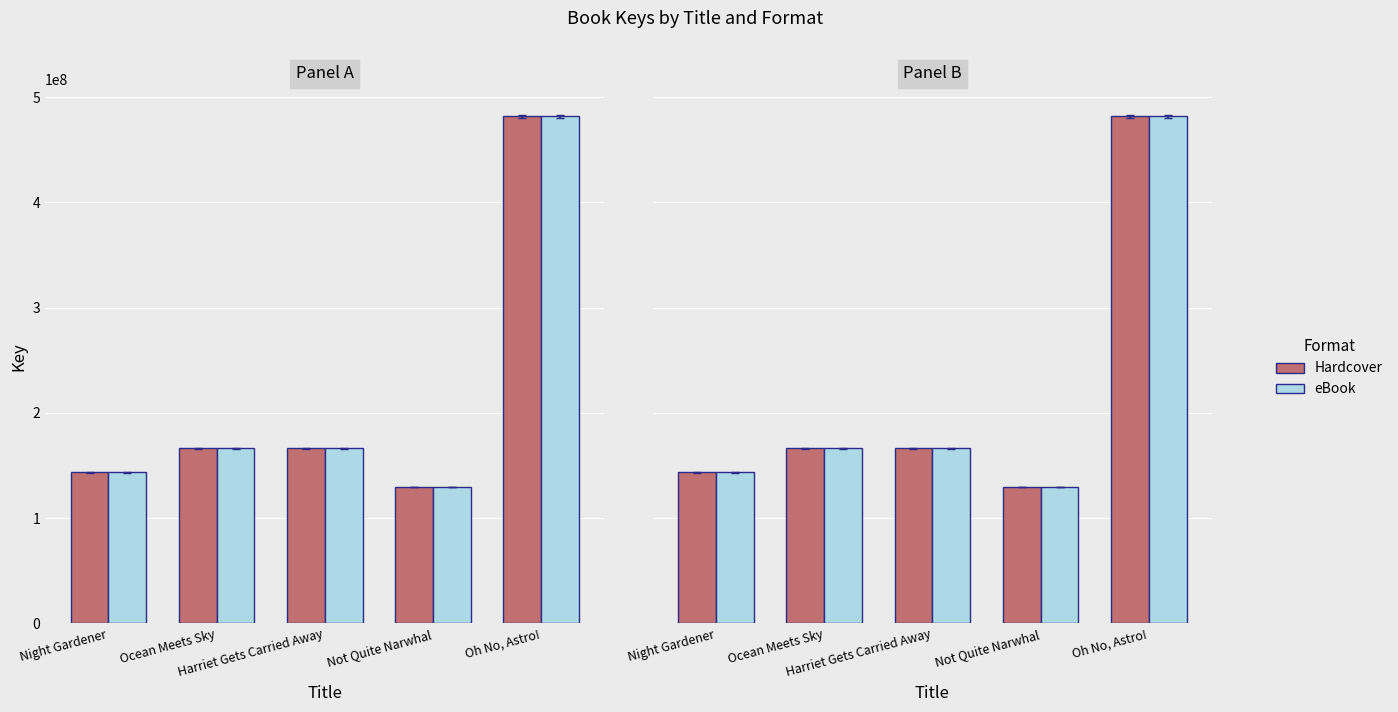

What is the minimum value for Hardcover?

129529770